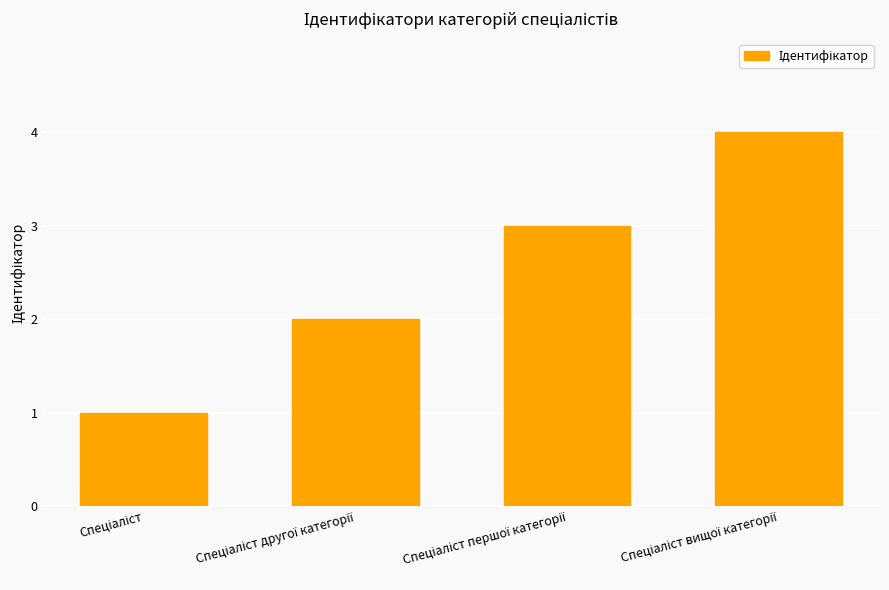

What is the difference between the maximum and minimum values?

3